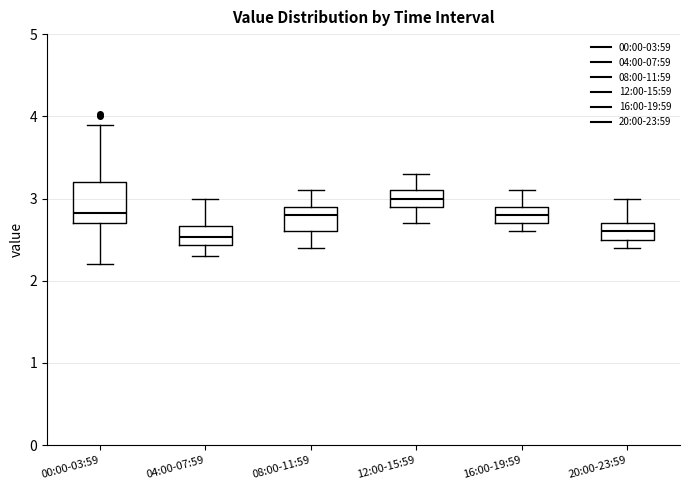

Reading left to right, transcribe this box plot: for each box, give where its median line is, the range the box spans, and where its two whiskers end, as read against the y-axis. The values are not printed on the chart, so give them approximately, as read against the axis.

00:00-03:59: median 2.8, box 2.7 to 3.2, whiskers 2.2 to 3.9
04:00-07:59: median 2.5, box 2.4 to 2.7, whiskers 2.3 to 3.0
08:00-11:59: median 2.8, box 2.6 to 2.9, whiskers 2.4 to 3.1
12:00-15:59: median 3.0, box 2.9 to 3.1, whiskers 2.7 to 3.3
16:00-19:59: median 2.8, box 2.7 to 2.9, whiskers 2.6 to 3.1
20:00-23:59: median 2.6, box 2.5 to 2.7, whiskers 2.4 to 3.0